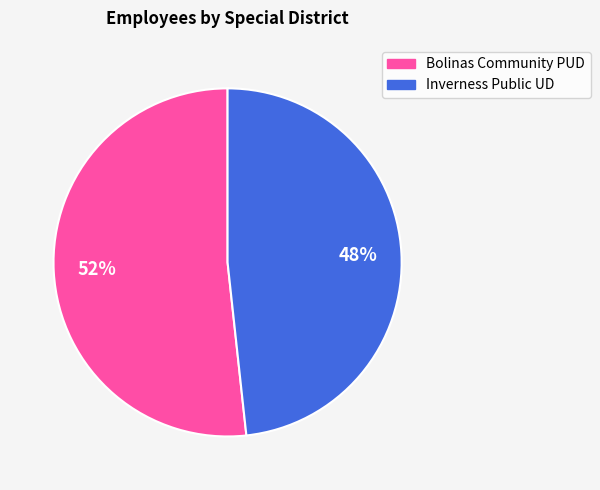

To the nearest percent, what is the average slice percentage?

50%